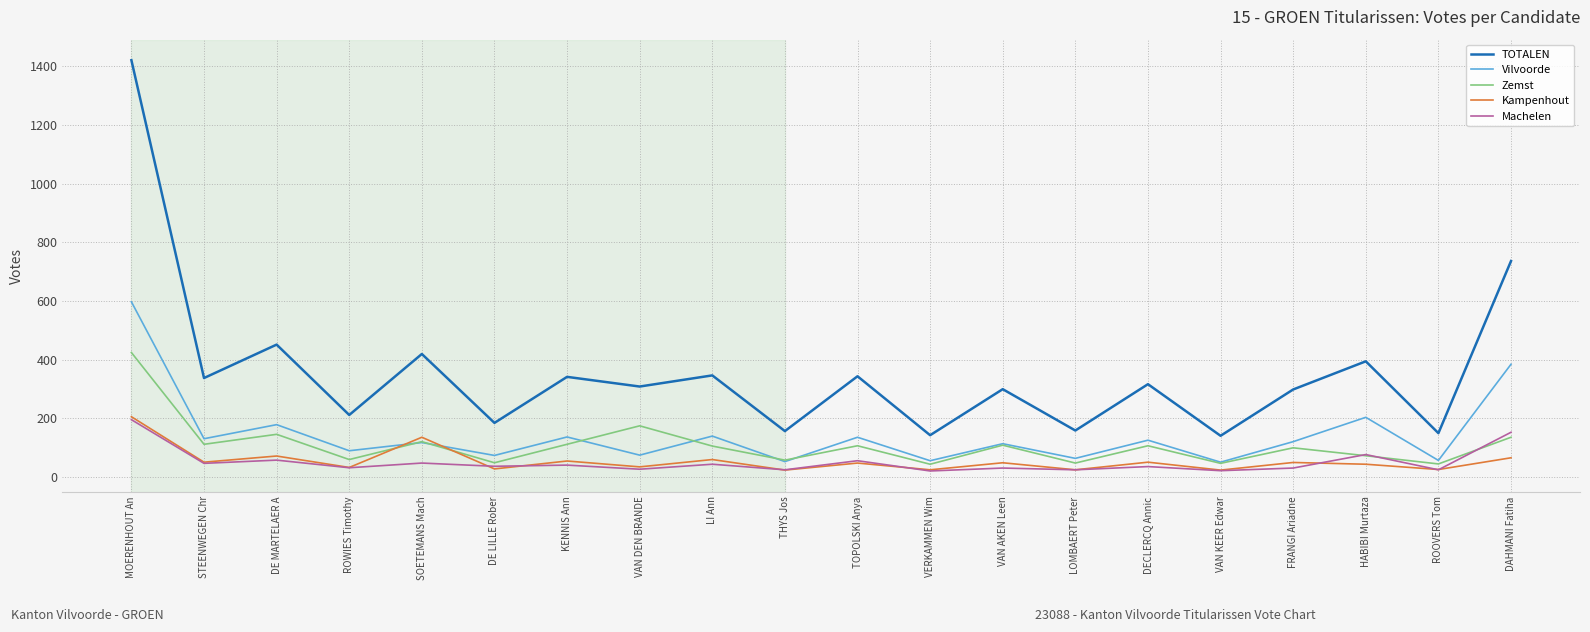

Is it true that Machelen equals 21 at VAN KEER Edwar?

True